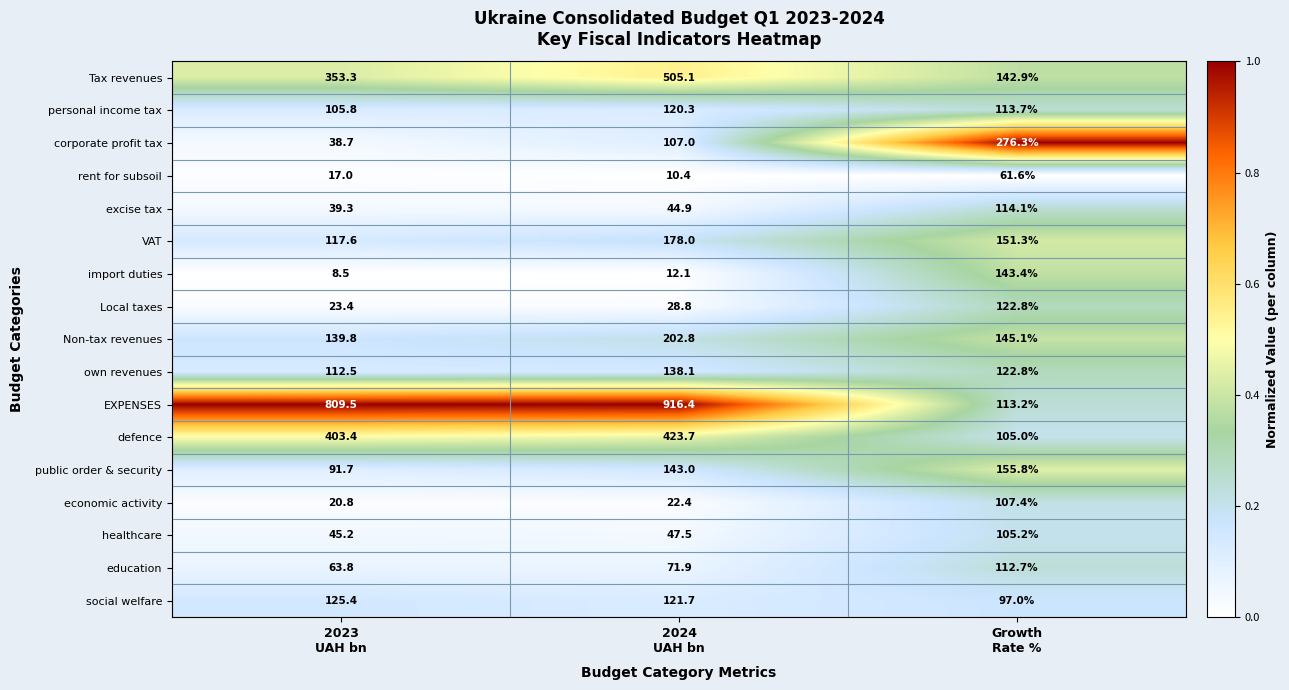

What is the average value of the import duties series?

54.7